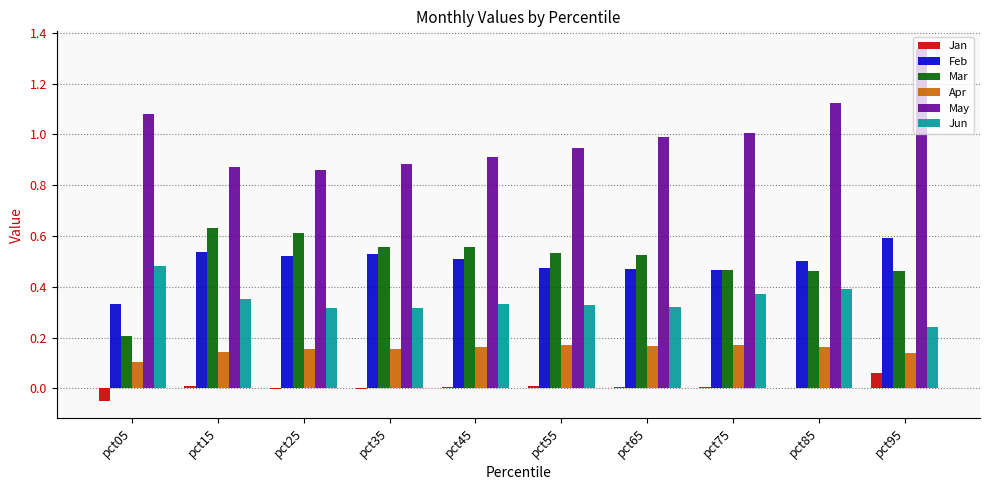

Which series has the largest range (max minus min)?

May